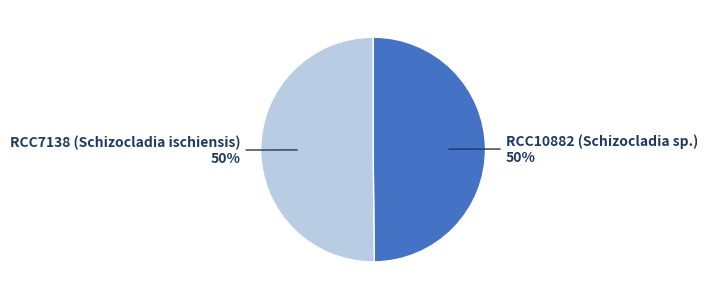

Is it true that RCC7138 (Schizocladia ischiensis) is 57% of the pie?

False